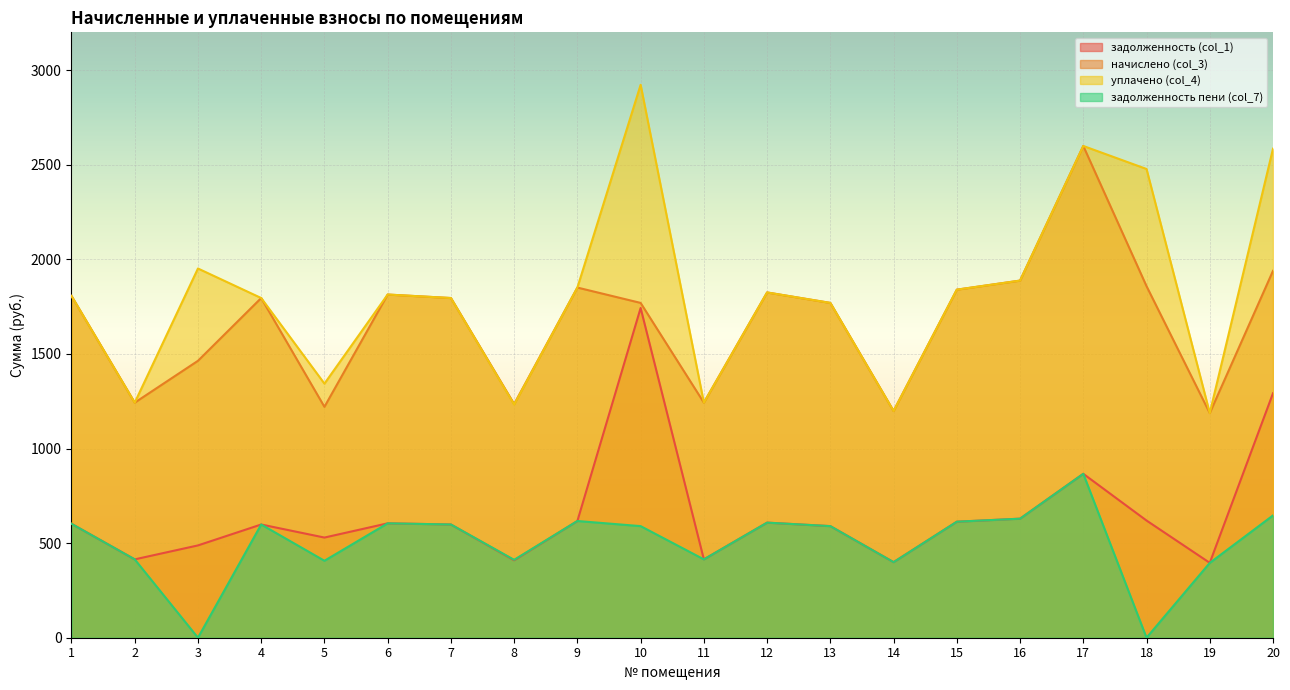

How many values in the уплачено (col_4) series exceed 1814?

10